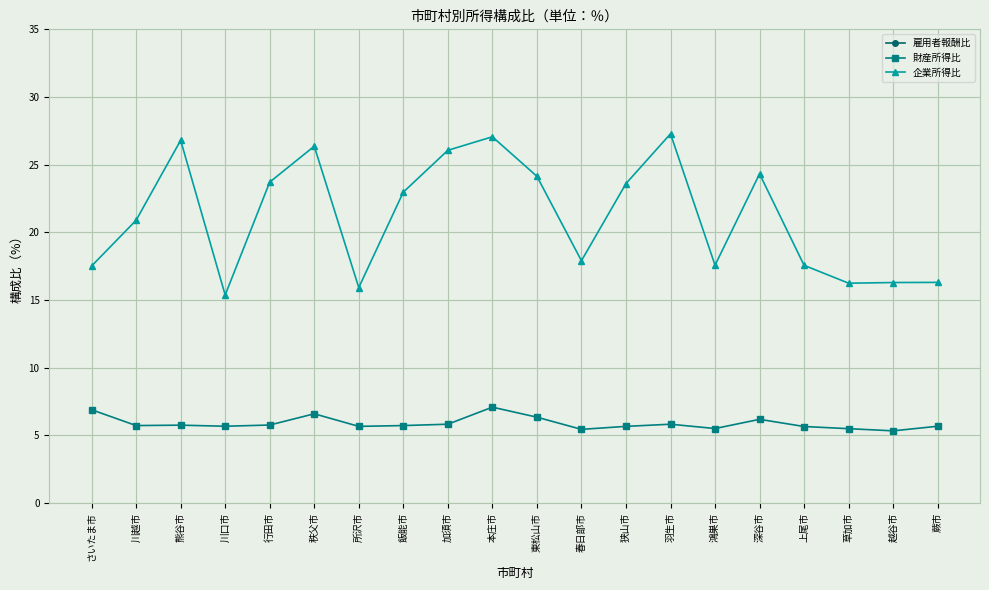

Which series has the largest range (max minus min)?

雇用者報酬比